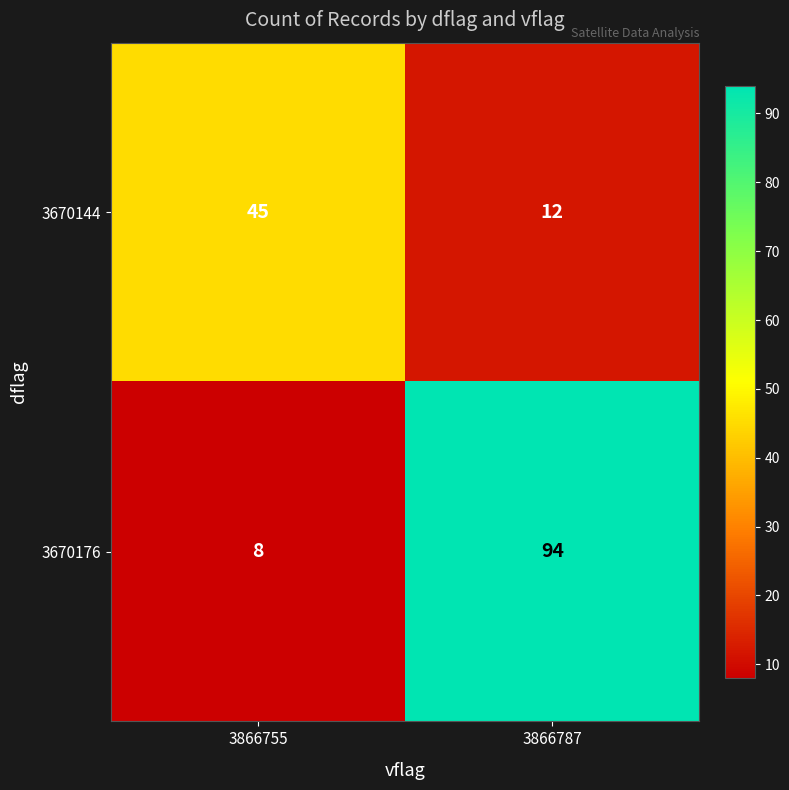

What is the difference between the maximum and minimum values in the 3670176 series?

86